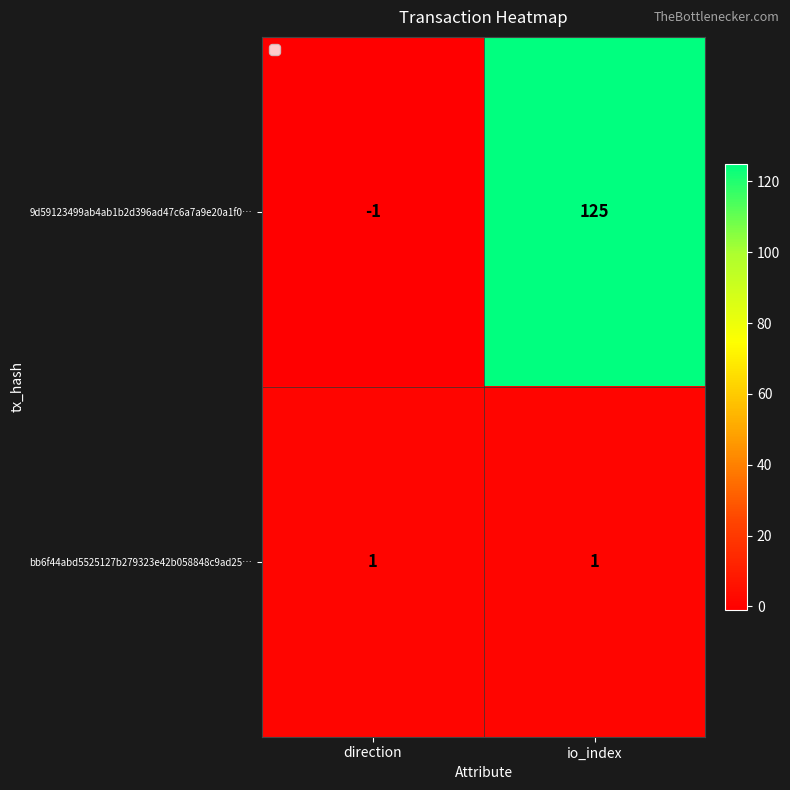

Which series changed the most between direction and io_index?

9d59123499ab4ab1b2d396ad47c6a7a9e20a1f0…